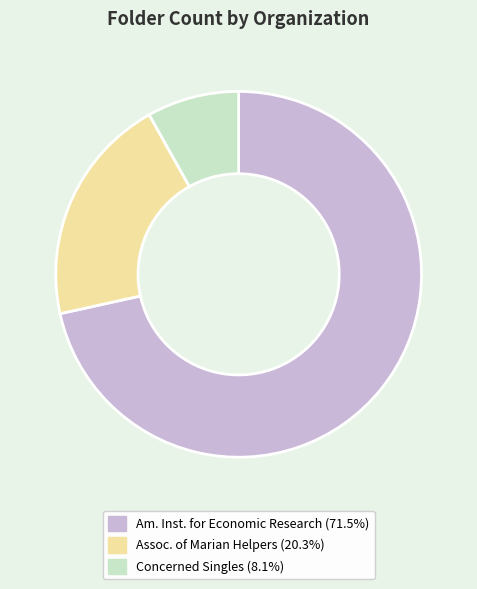

Is the sum of Assoc. of Marian Helpers (20.3%) and Concerned Singles (8.1%) greater than half?

No